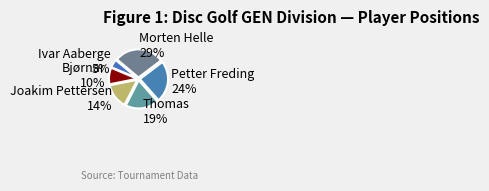

Does any single category account for the majority?

No